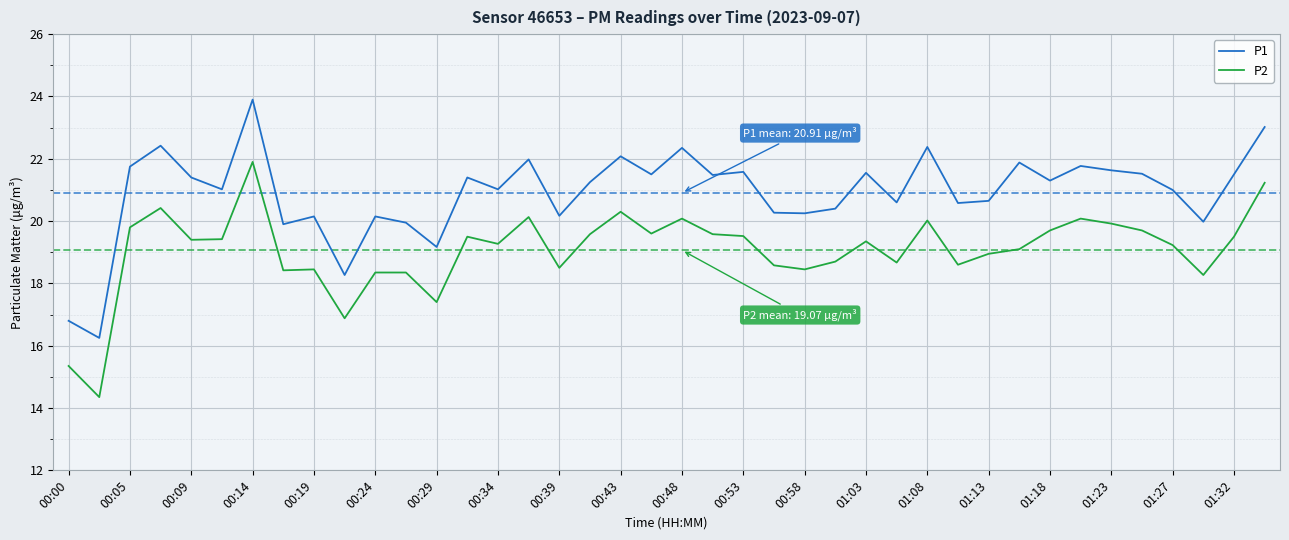

True or false: P2 and P1 cross at least once.

False